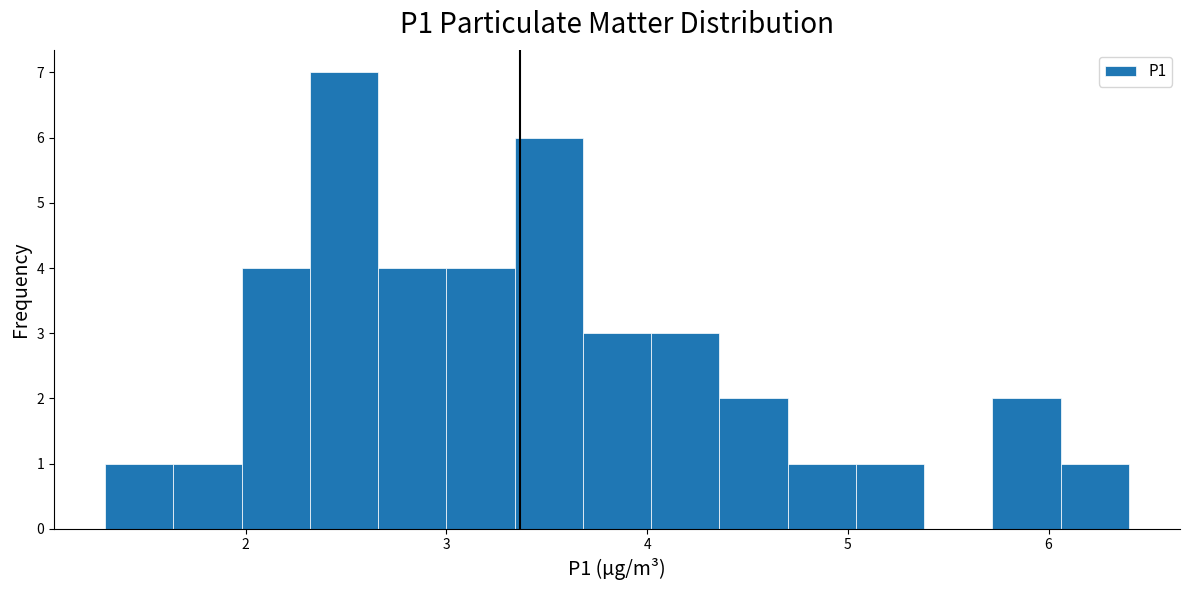

Around what value on the x-axis is the tallest bar? Give the approximate position of its centre, as read against the axis.

2.5